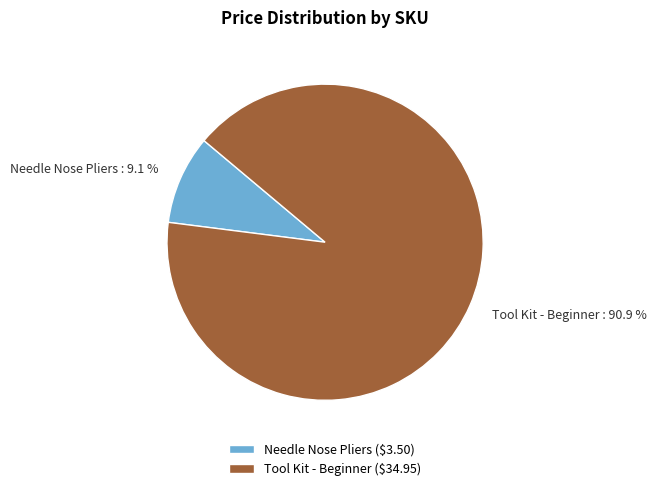

To the nearest percent, what is the difference between the largest and smallest slice percentages?

82%